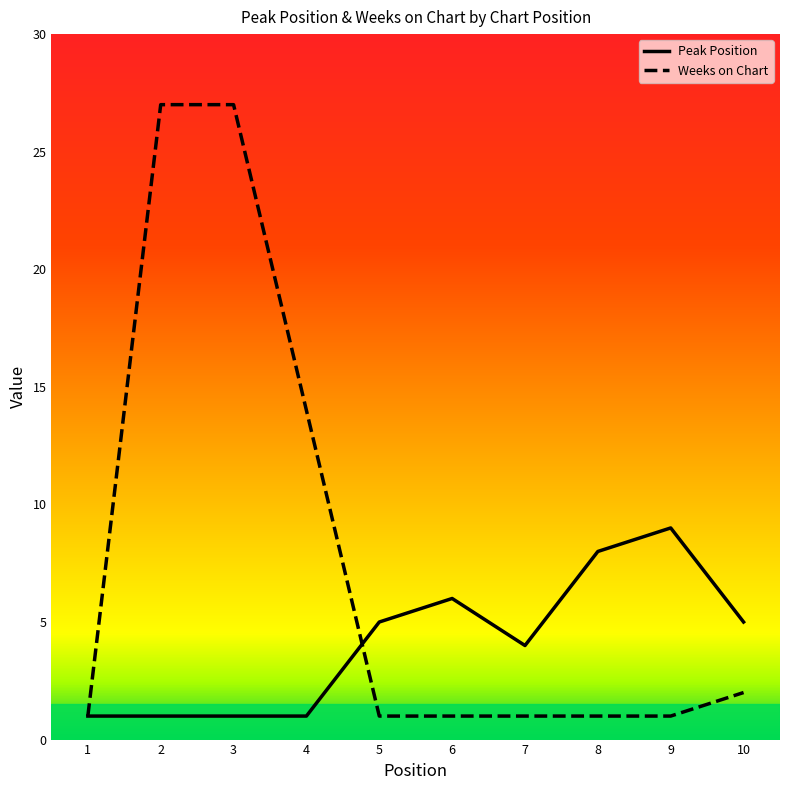

What is the total value across all series at 10?

7